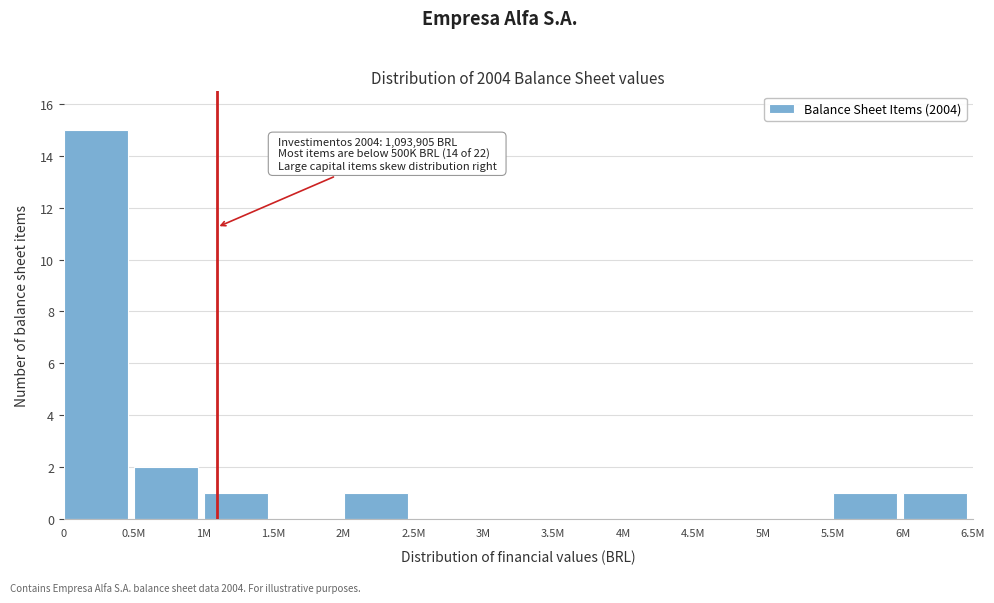

Reading right to left, list all the values displayed in this chart.

6M=1	5.5M=1	5M=0	4.5M=0	4M=0	3.5M=0	3M=0	2.5M=0	2M=1	1.5M=0	1M=1	0.5M=2	0=15